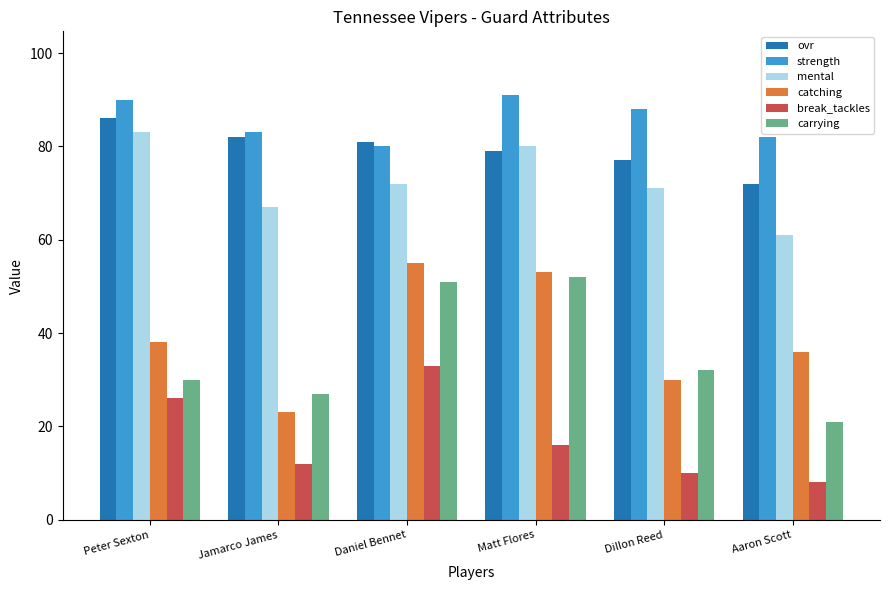

What are all the series names shown in the legend?

ovr, strength, mental, catching, break_tackles, carrying